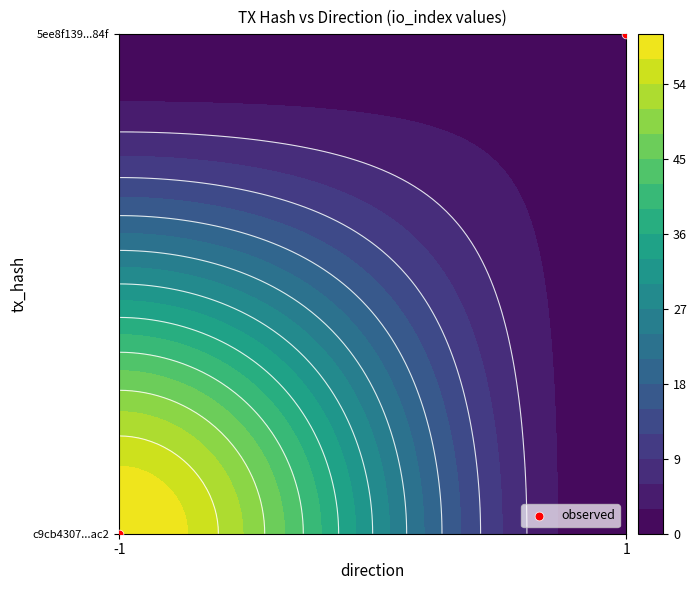

Rank the categories by value from highest to lowest.

1, -1